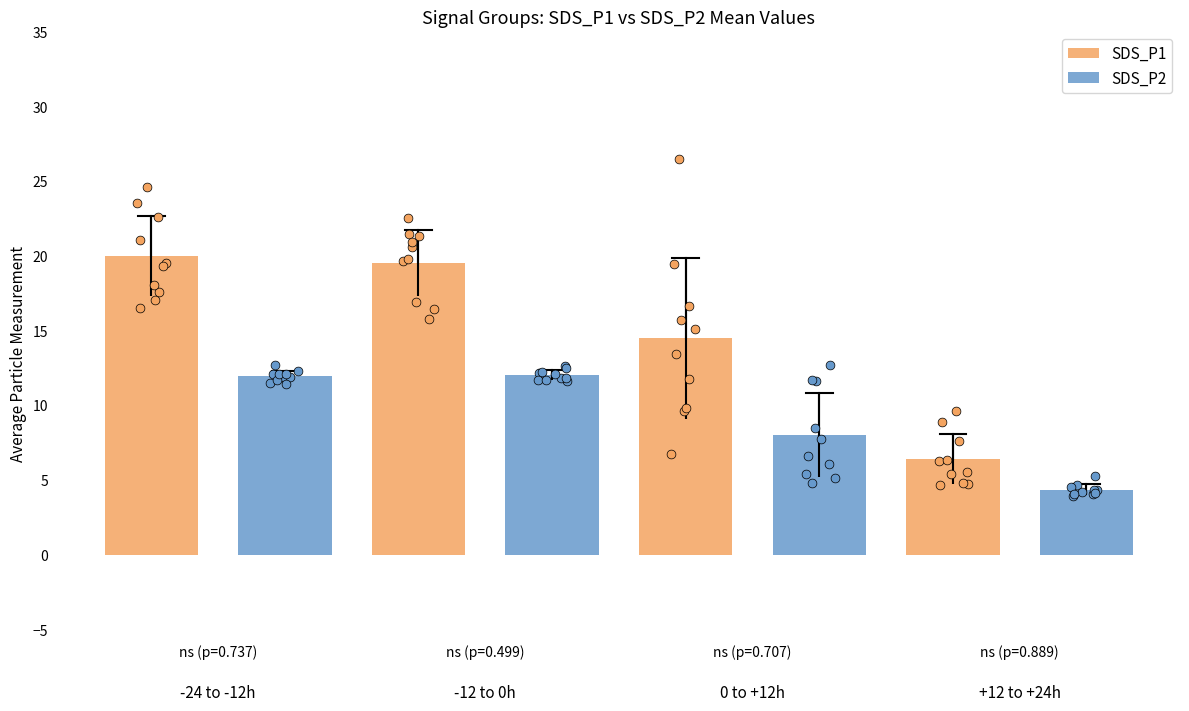

What are all the series names shown in the legend?

SDS_P1, SDS_P2